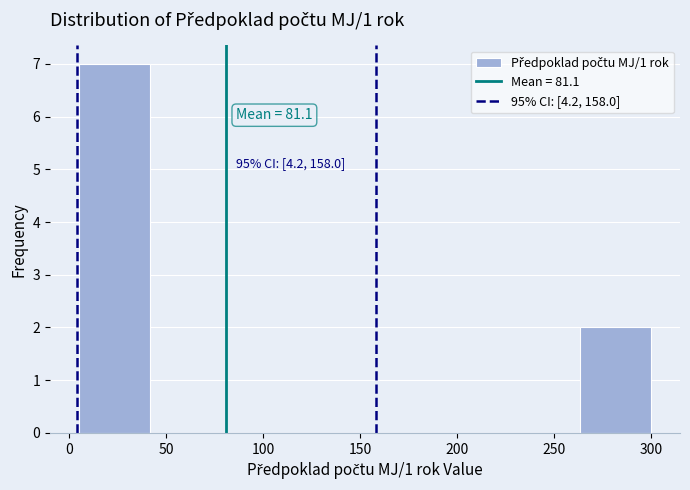

Which range on the x-axis has the tallest bar?

5 to 40